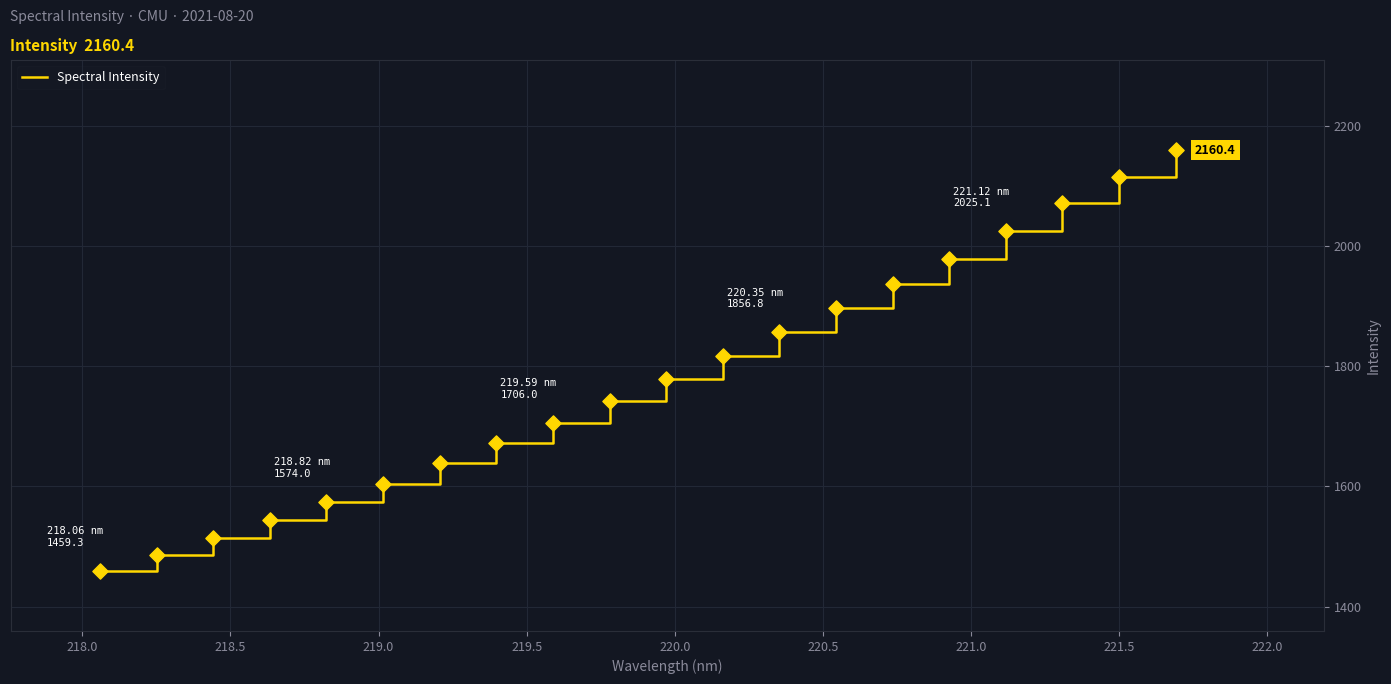

What is the smallest value displayed?

1459.3